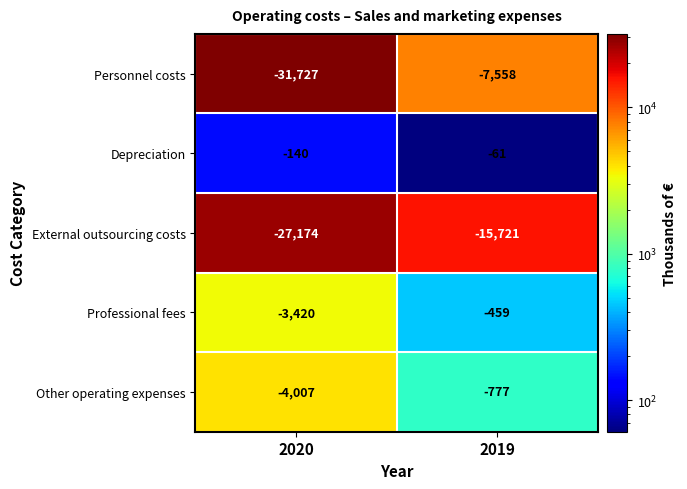

What is the total value across all series at 2019?

-24576